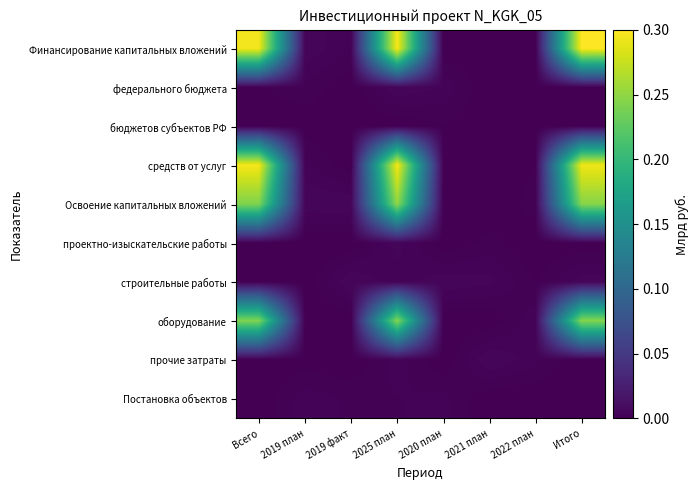

Rank the series by their maximum value, from lowest to highest.

бюджетов субъектов РФ, Постановка объектов, проектно-изыскательские работы, строительные работы, федерального бюджета, прочие затраты, оборудование, Освоение капитальных вложений, средств от услуг, Финансирование капитальных вложений